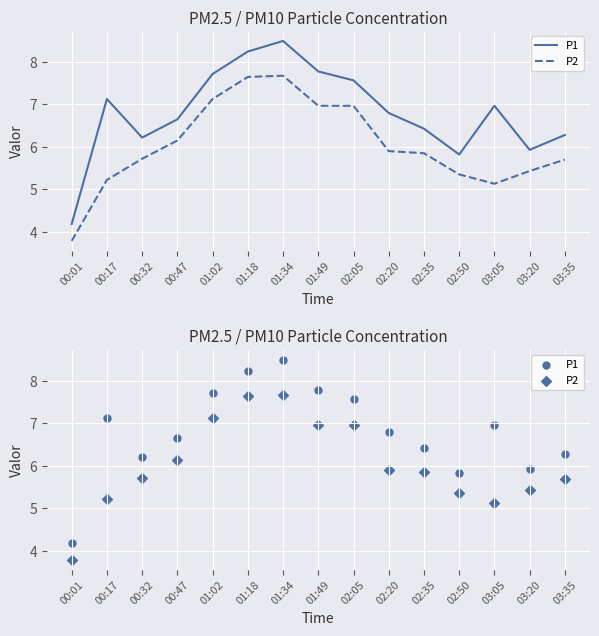

Which series has the widest spread of Y values?

P1